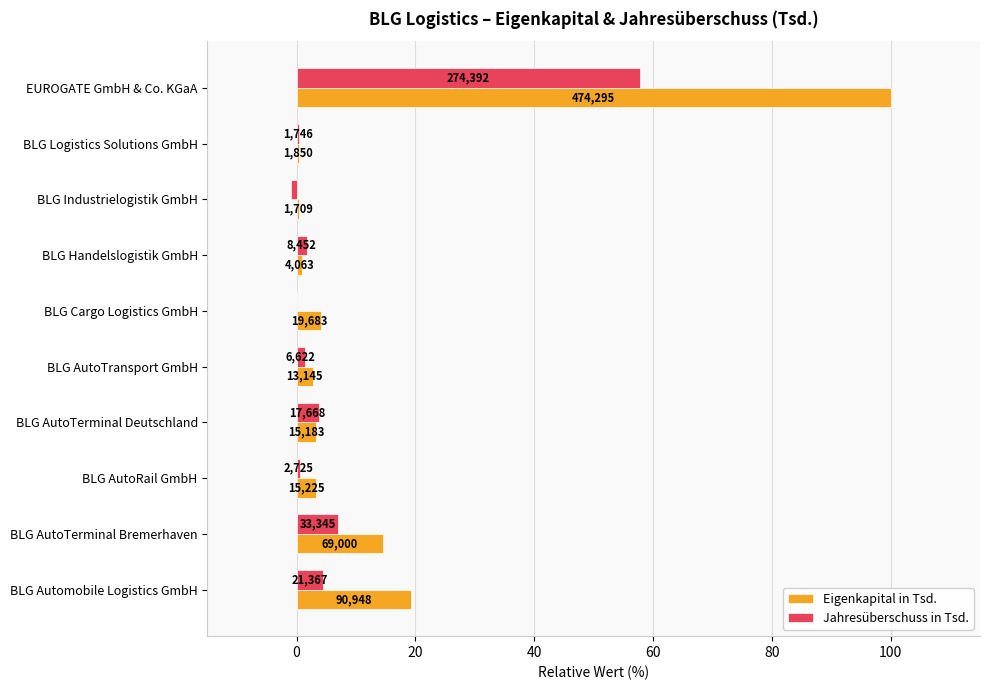

What is the difference between the second highest and minimum values in the Jahresüberschuss in Tsd. series?

8.0